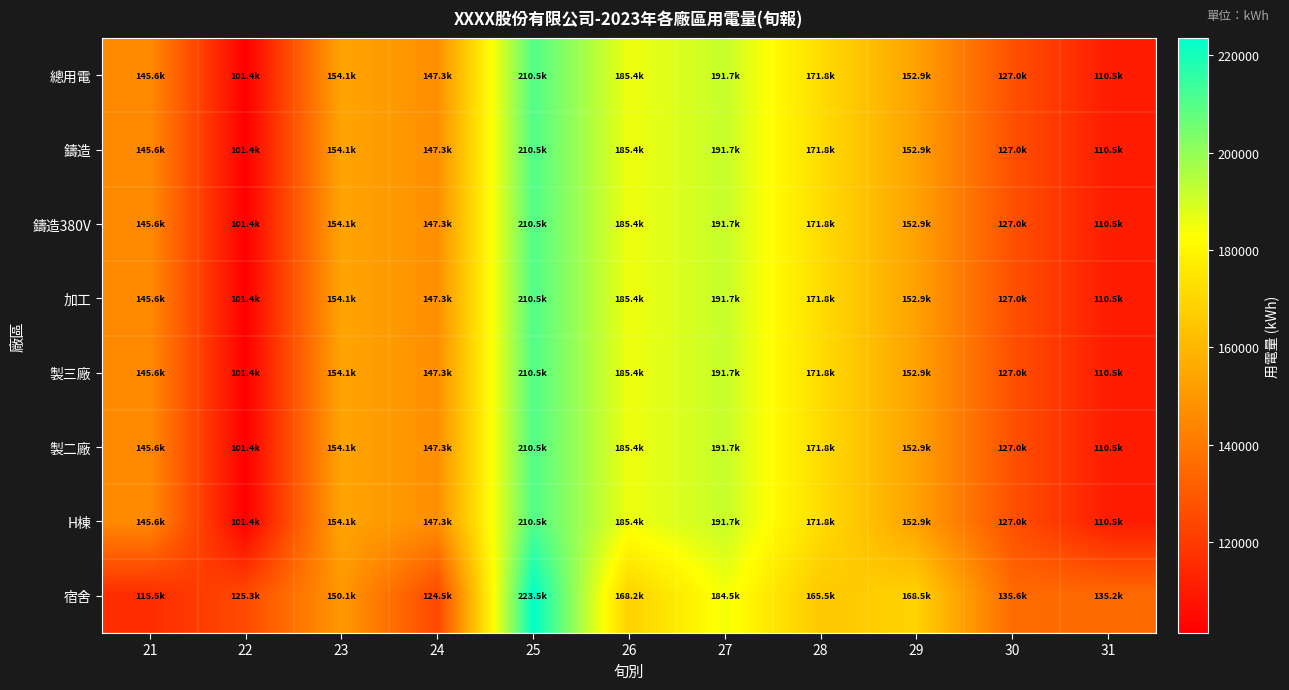

At which category is the sum across all series the highest?

25